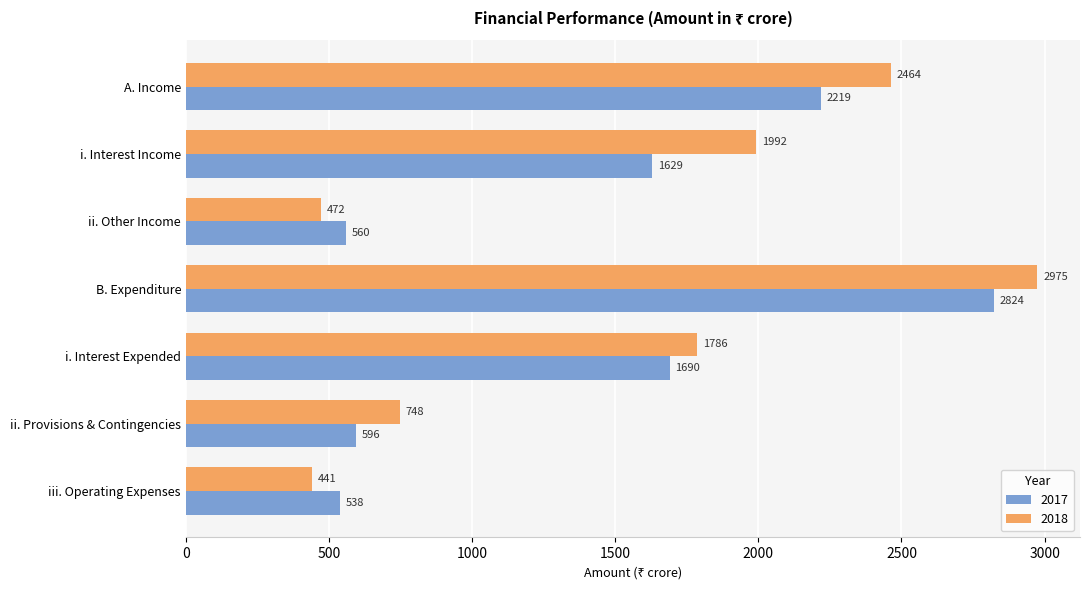

At which category does the chart reach its minimum across all series?

iii. Operating Expenses